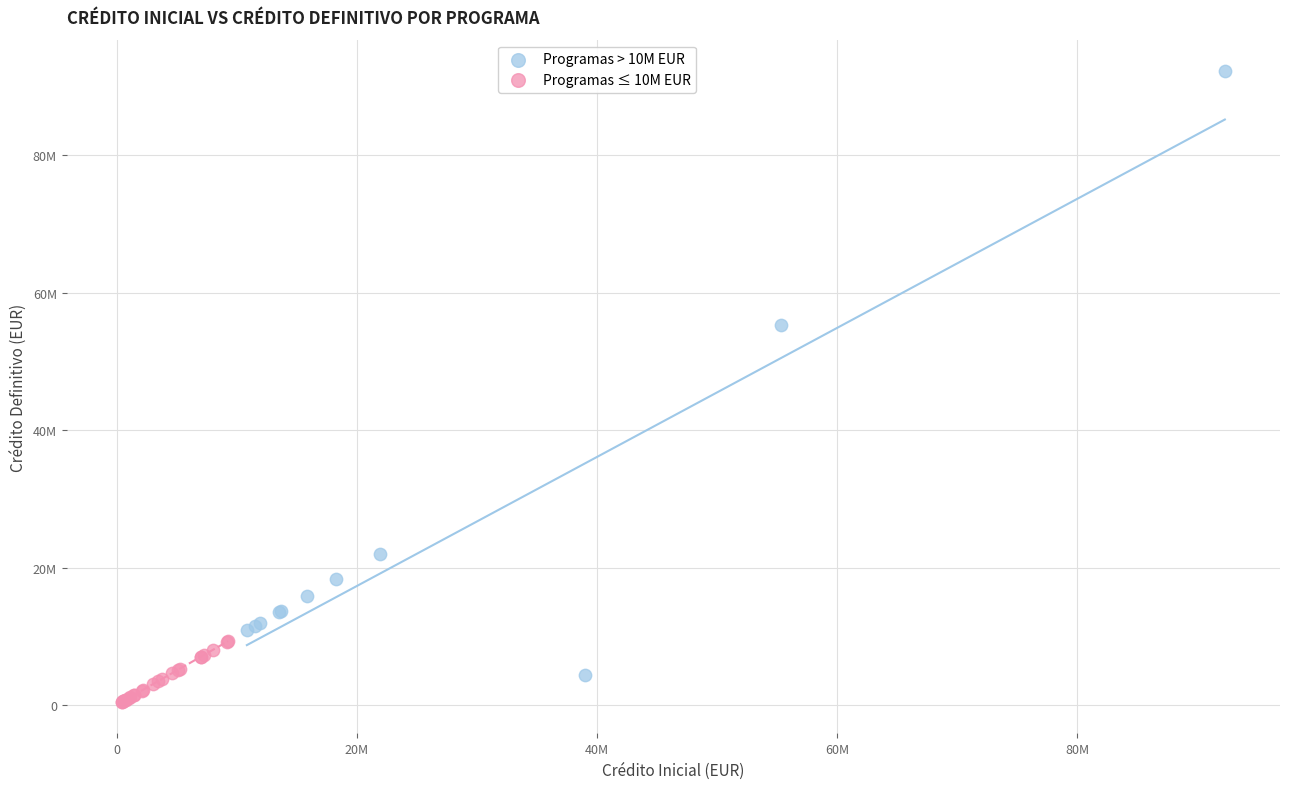

Which series contains the highest Y value?

Programas > 10M EUR